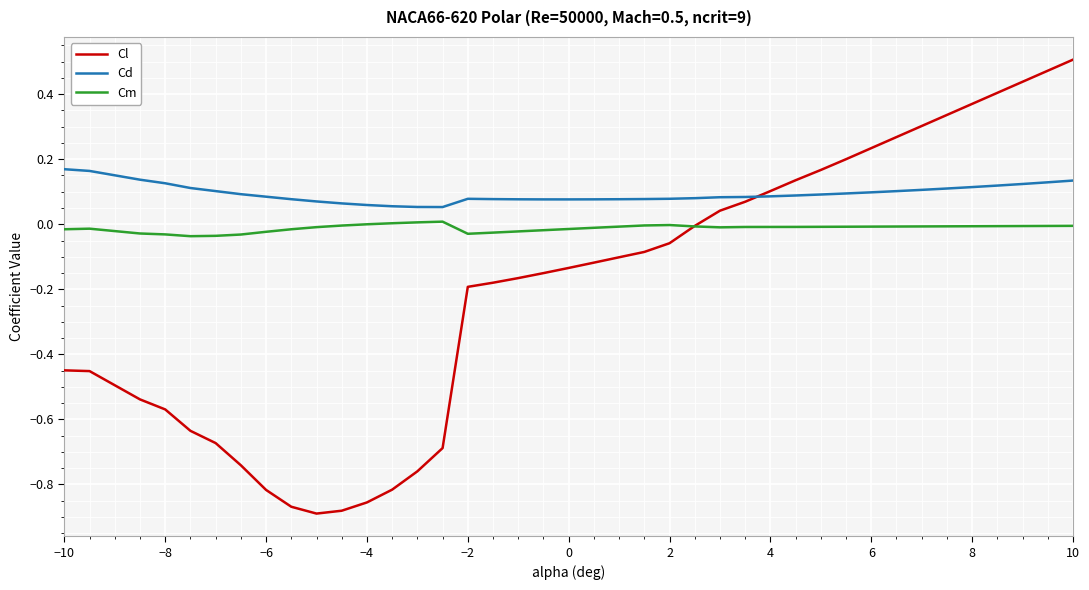

At how many categories does at least one series exceed 0?

40